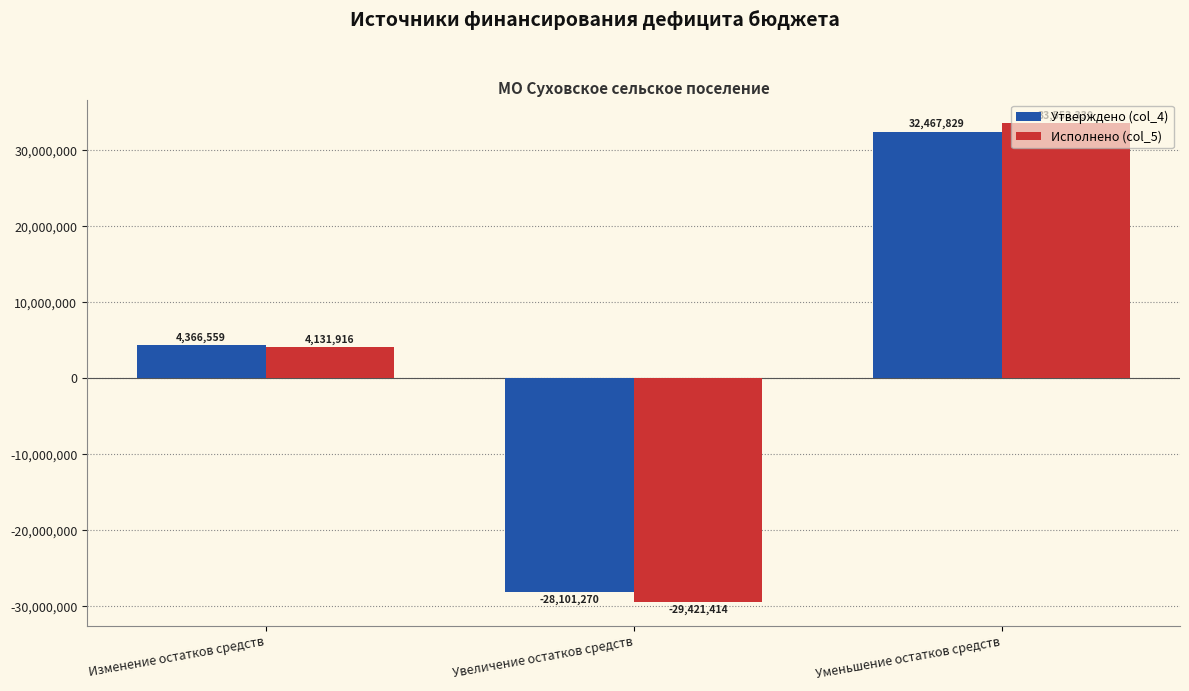

What is the difference between the Исполнено (col_5) values at Изменение остатков средств and Уменьшение остатков средств?

29421414.1